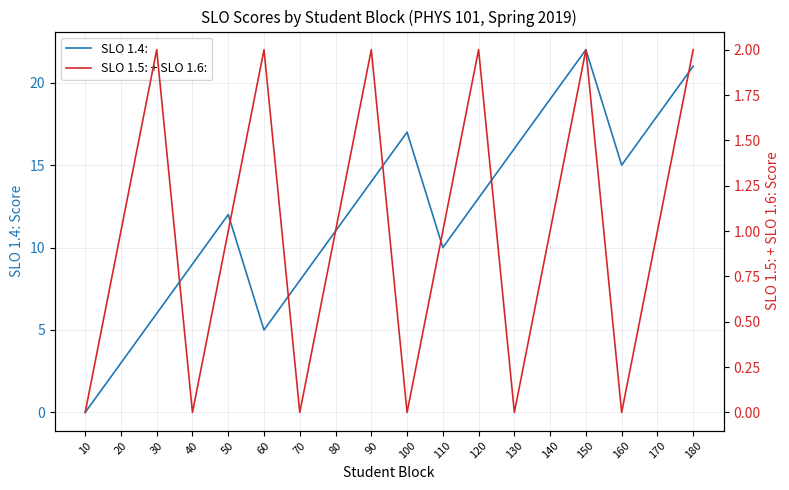

Reading left to right, extract all data points from this chart.

0	3	6	9	12	5	8	11	14	17	10	13	16	19	22	15	18	21